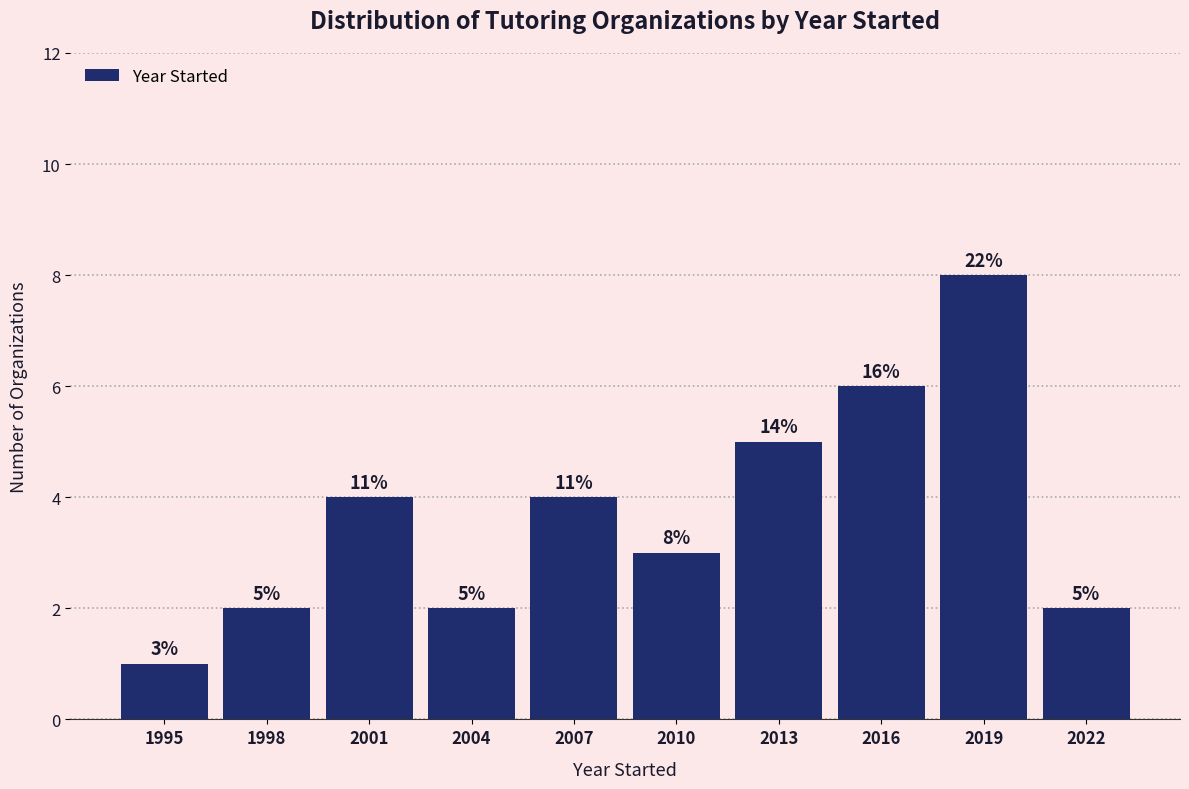

Reading left to right, what are all the values shown in this chart?

1	2	4	2	4	3	5	6	8	2